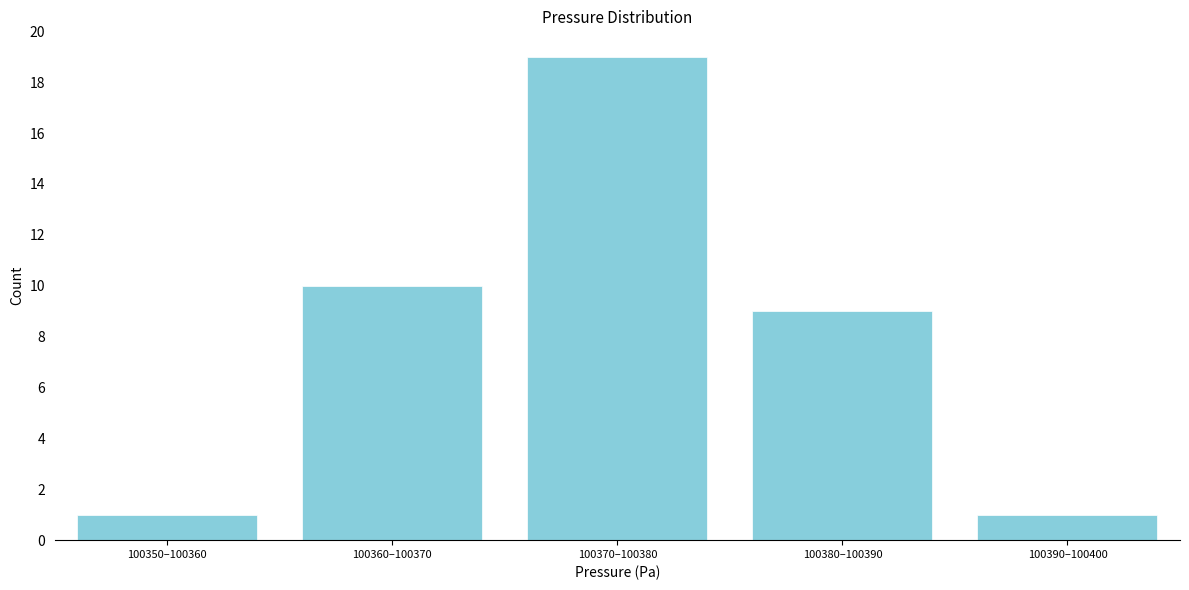

Reading right to left, list all the values displayed in this chart.

100390–100400=1	100380–100390=9	100370–100380=19	100360–100370=10	100350–100360=1